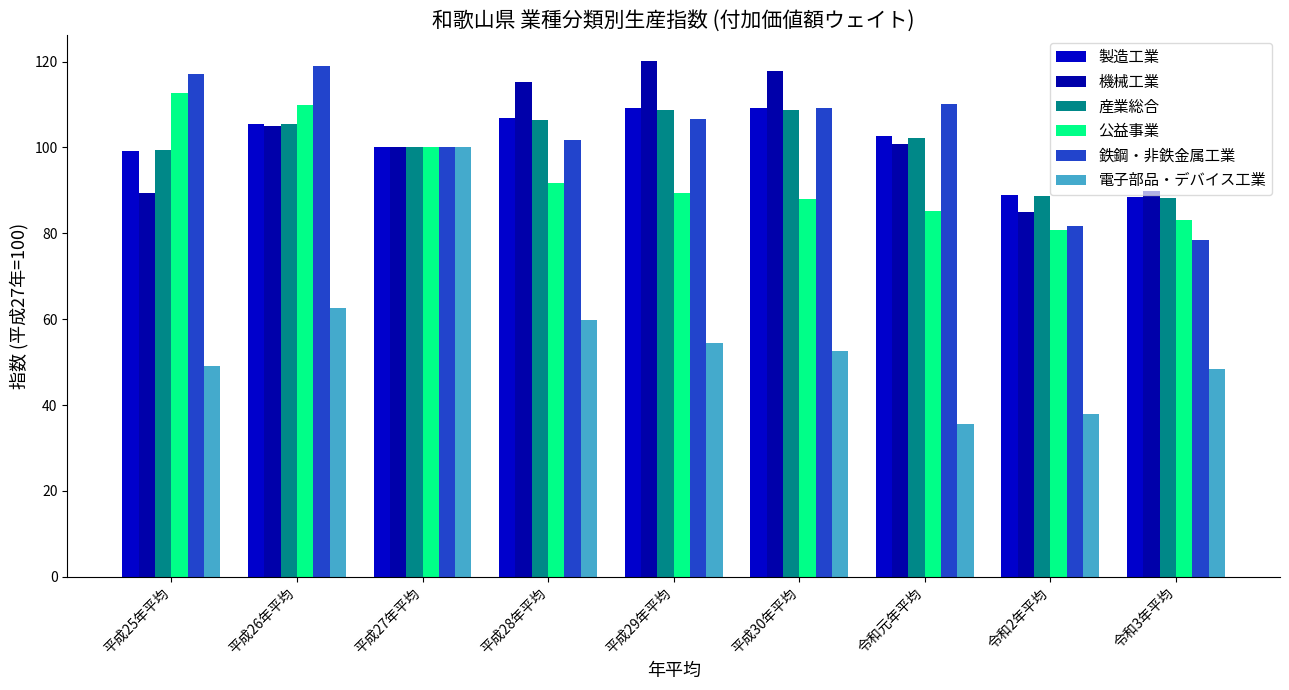

Is the value of 公益事業 at 平成28年平均 greater than the value of 製造工業 at 平成26年平均?

No